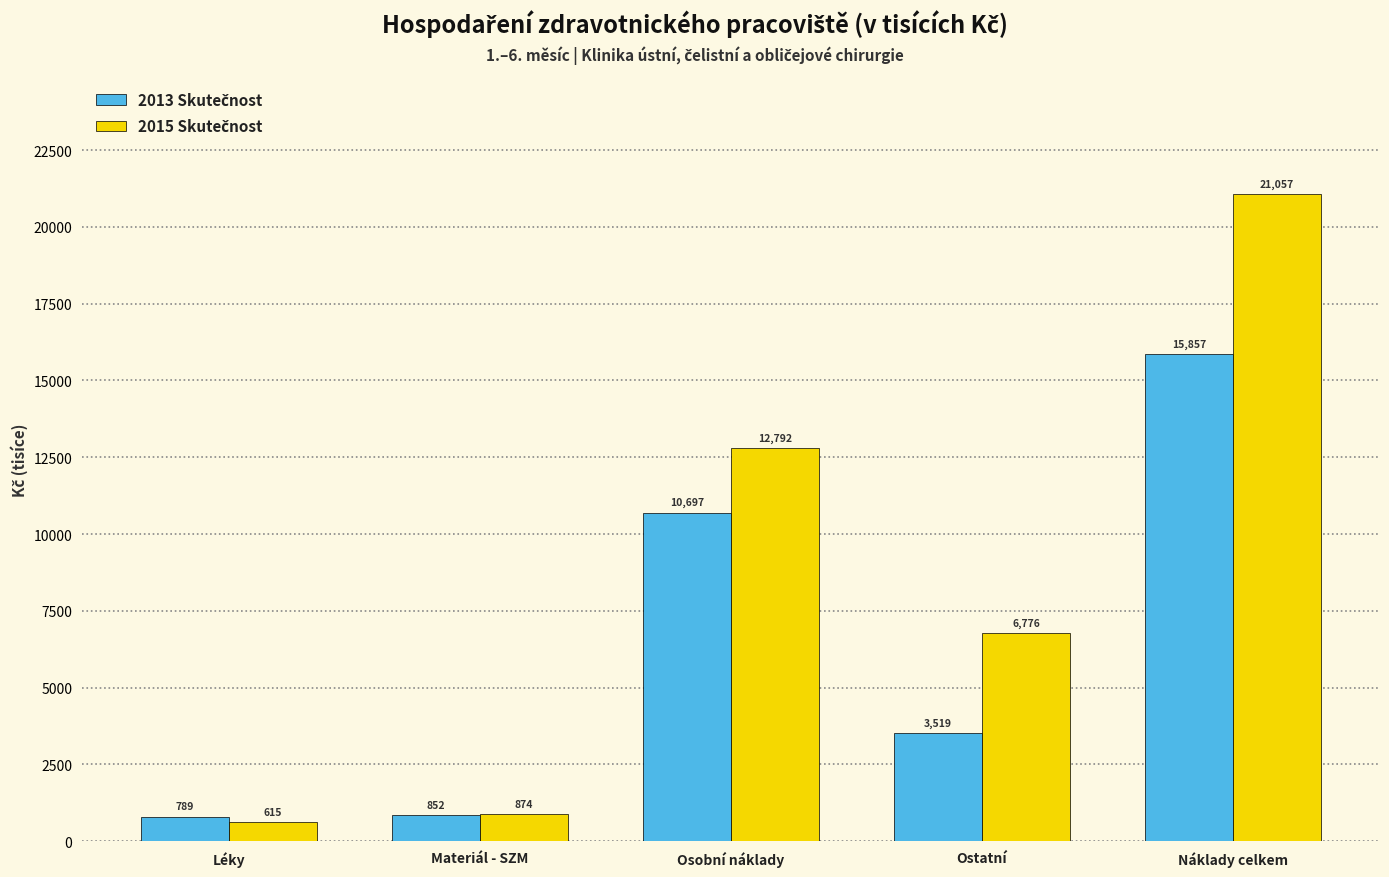

At which category does the chart reach its minimum across all series?

Léky